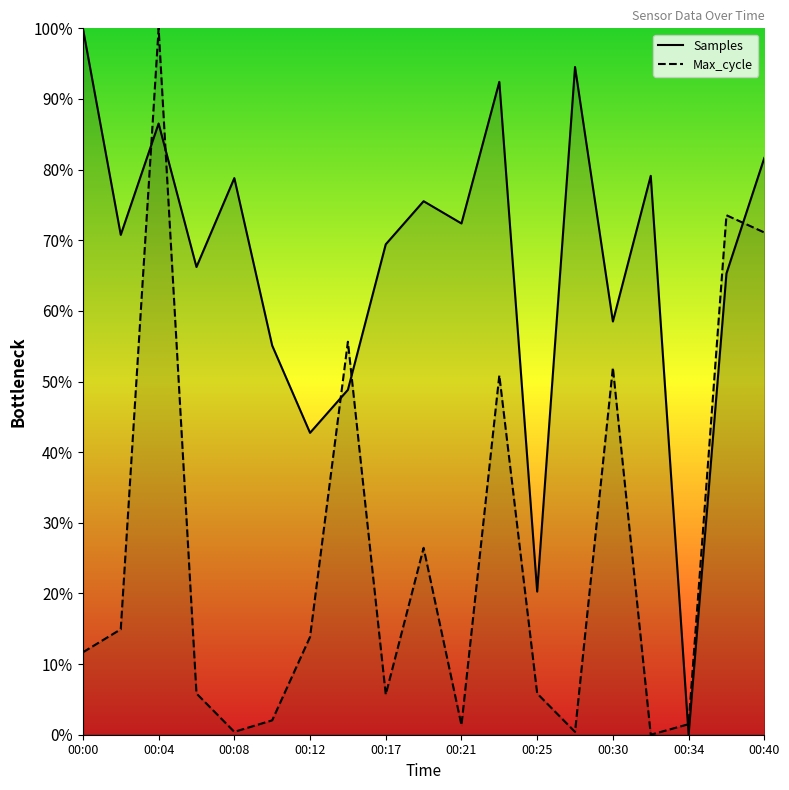

Between 00:00 and 00:17, which is larger?

00:00